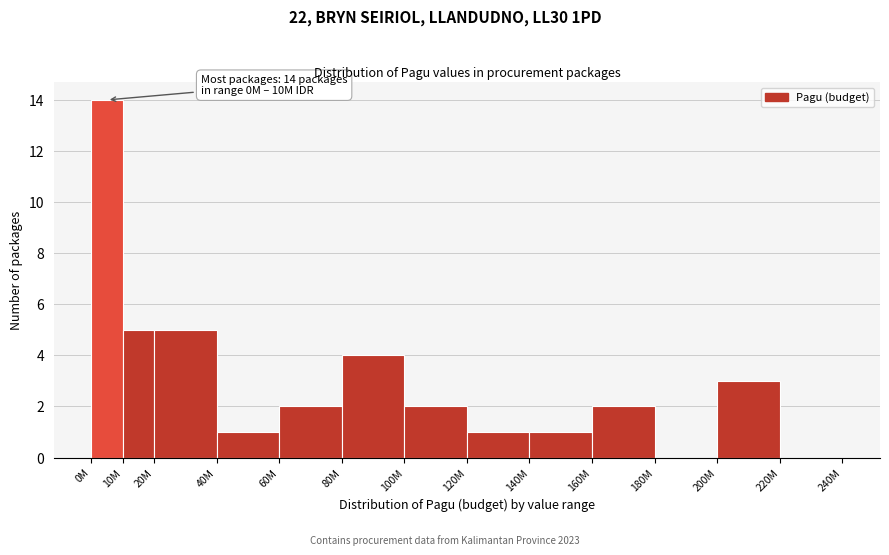

Reading left to right, transcribe all the data shown in this chart.

0M=14	10M=5	20M=5	40M=1	60M=2	80M=4	100M=2	120M=1	140M=1	160M=2	180M=0	200M=3	220M=0